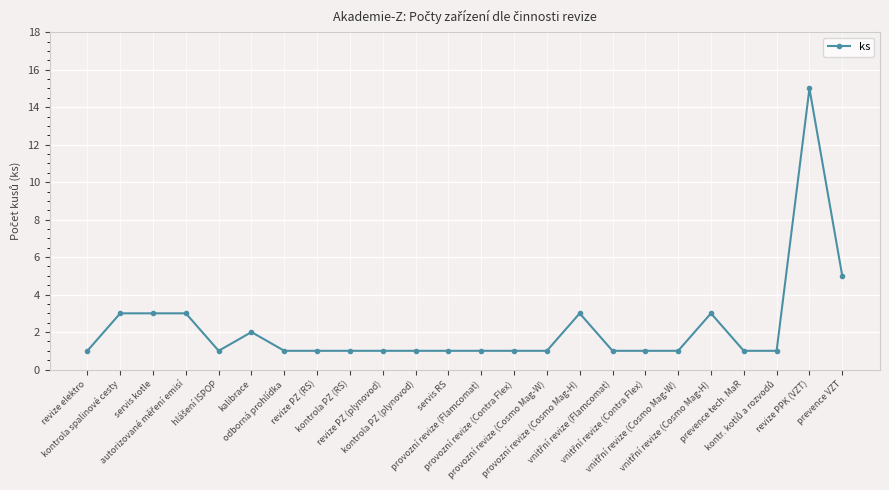

What is the minimum value shown in the chart?

1